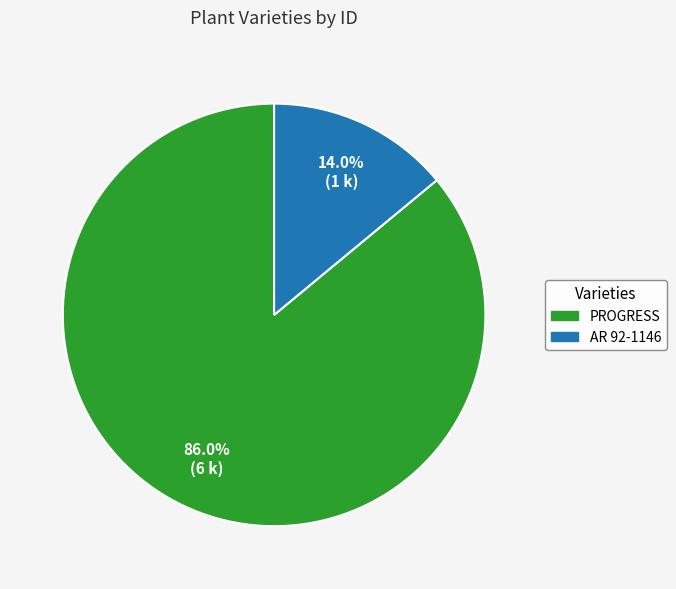

To the nearest percent, what percentage of the pie is AR 92-1146?

14%